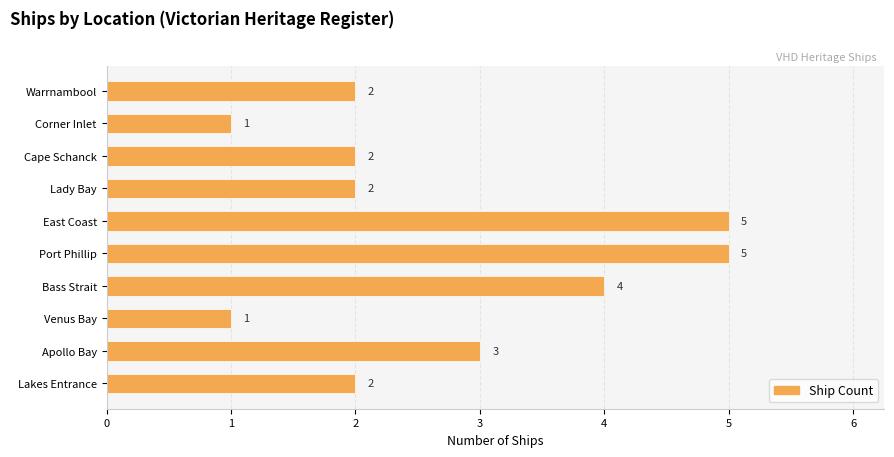

How many values are between 2 and 4?

6